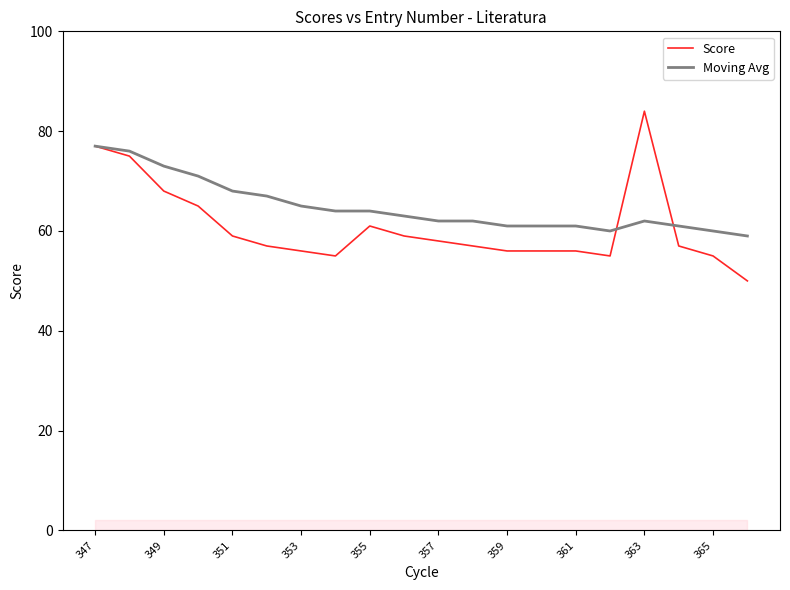

What is the maximum value shown in the chart?

84